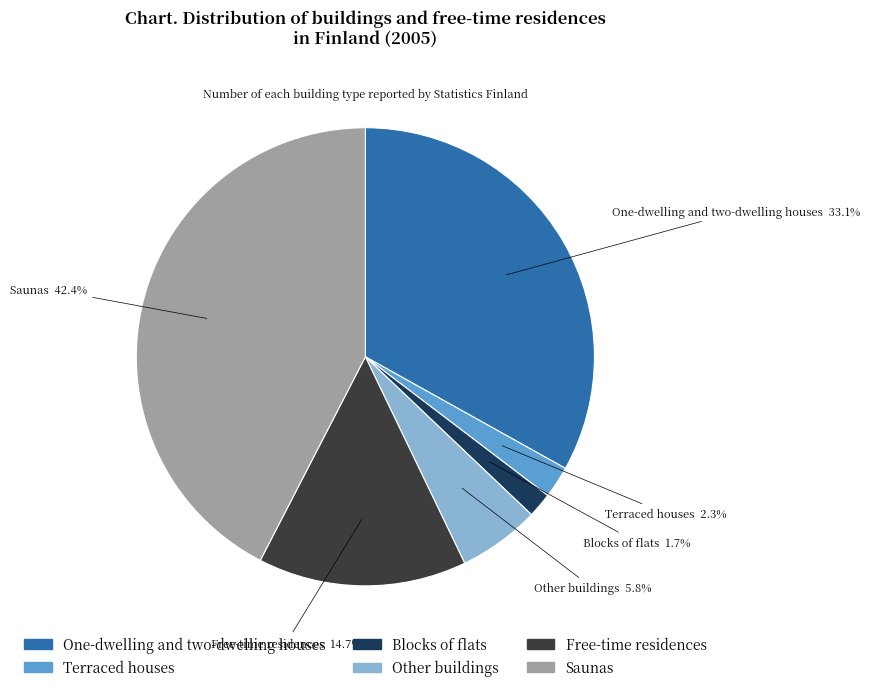

What is the smallest slice in the pie chart?

Blocks of flats